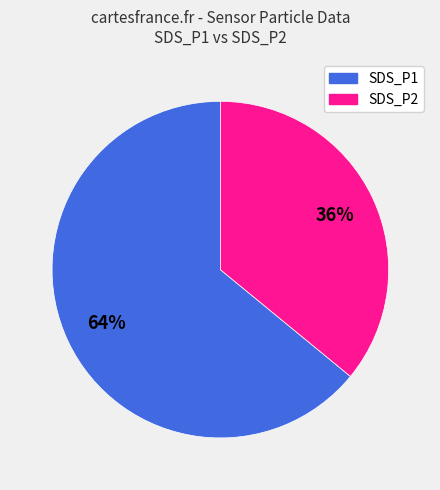

To the nearest percent, what is the average slice percentage?

50%